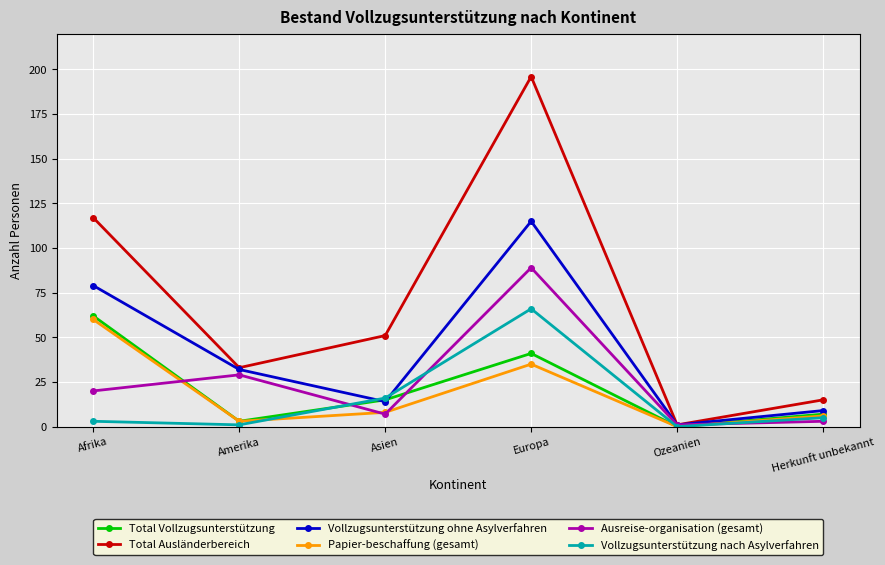

What is the value of the Vollzugsunterstützung ohne Asylverfahren point at the 4th from the left?

115